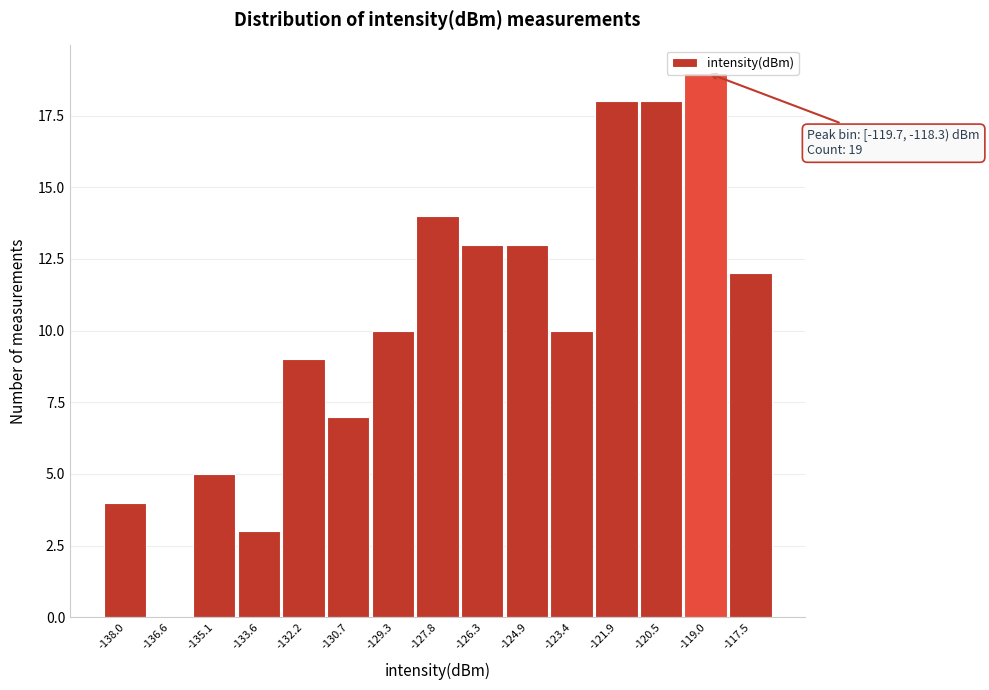

Over which range of the x-axis is the bar tallest?

-119.8 to -118.2